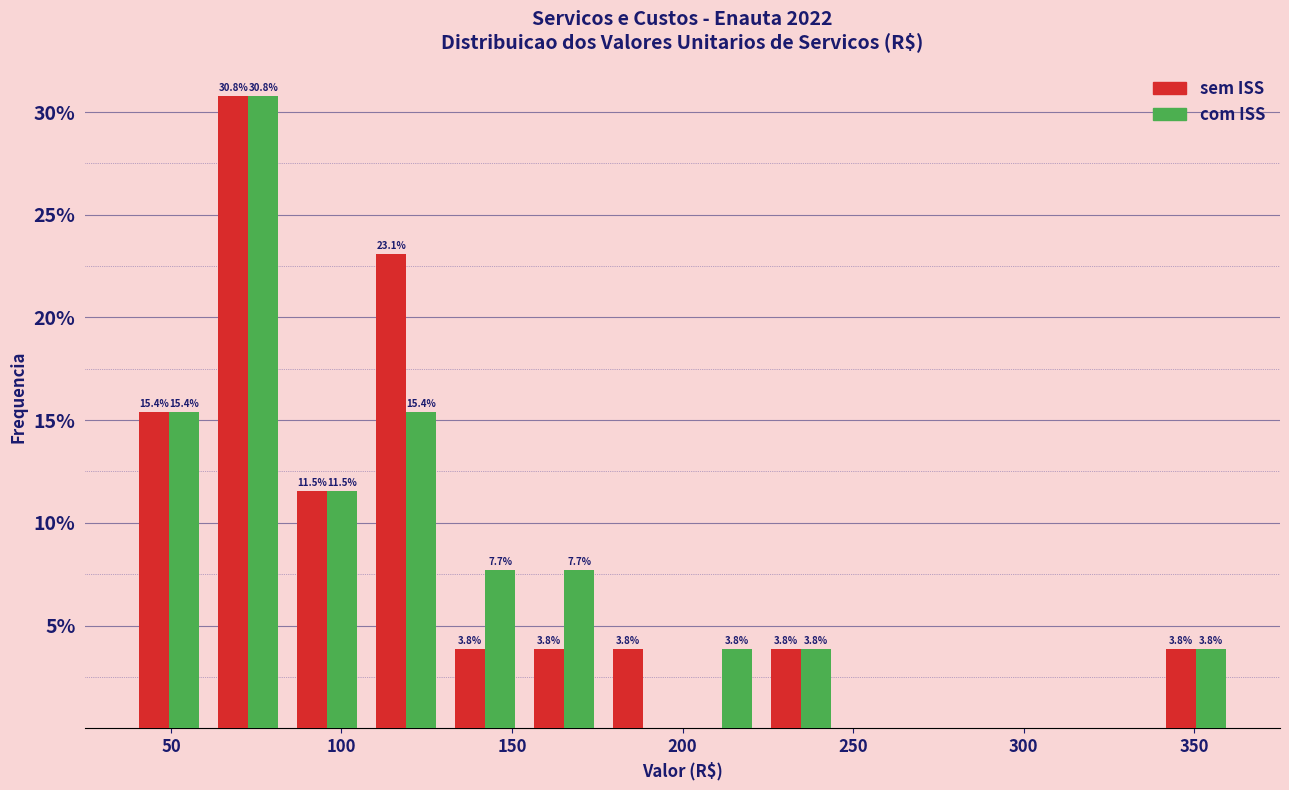

In the com ISS series, which range on the x-axis has the tallest bar?

60 to 85